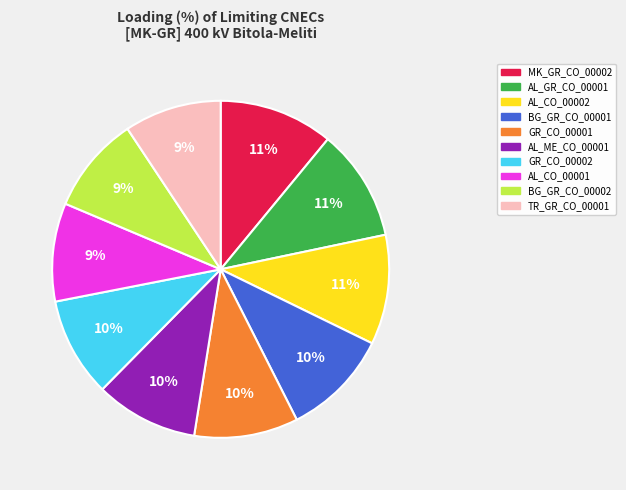

Combined, do AL_CO_00002 and GR_CO_00002 account for over 50%?

No